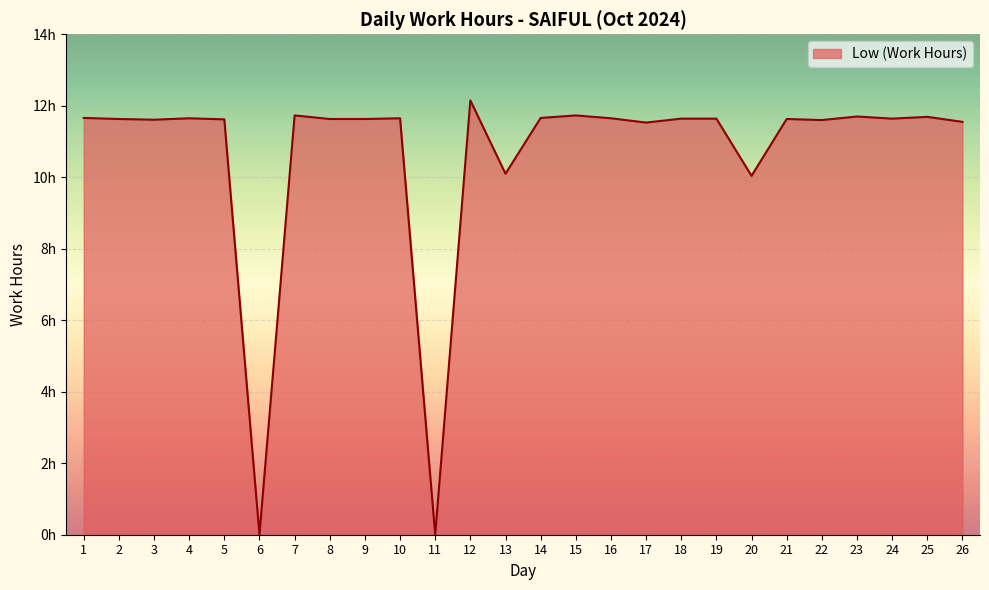

Does the chart display data point markers on the line(s)?

No